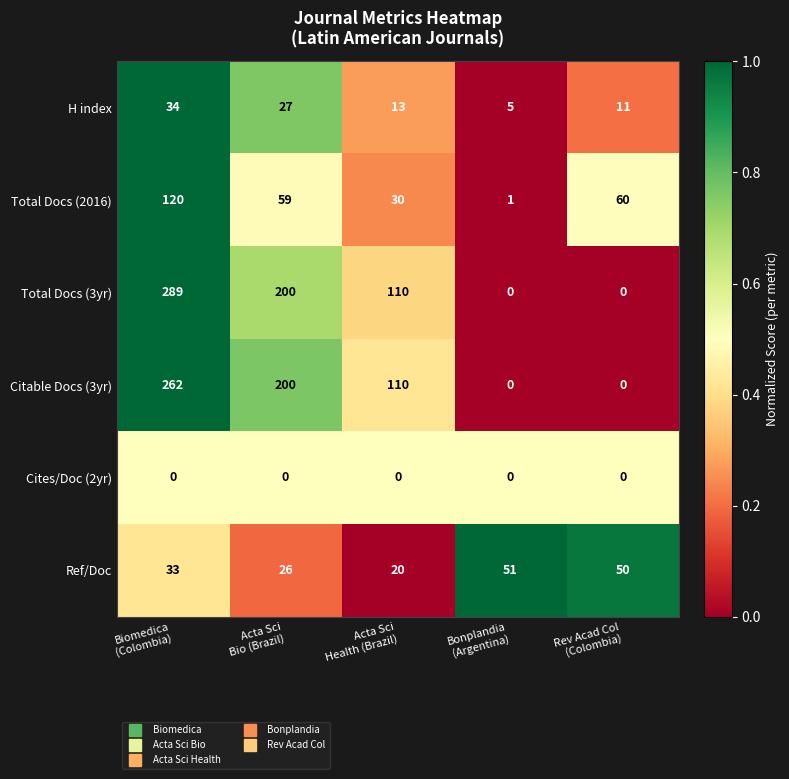

How many Total Docs (3yr) values are between 0 and 200?

4